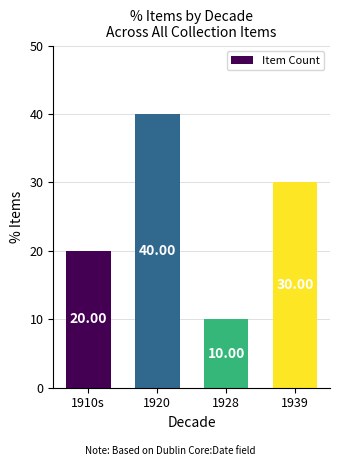

Which has a higher value, 1920 or 1928?

1920